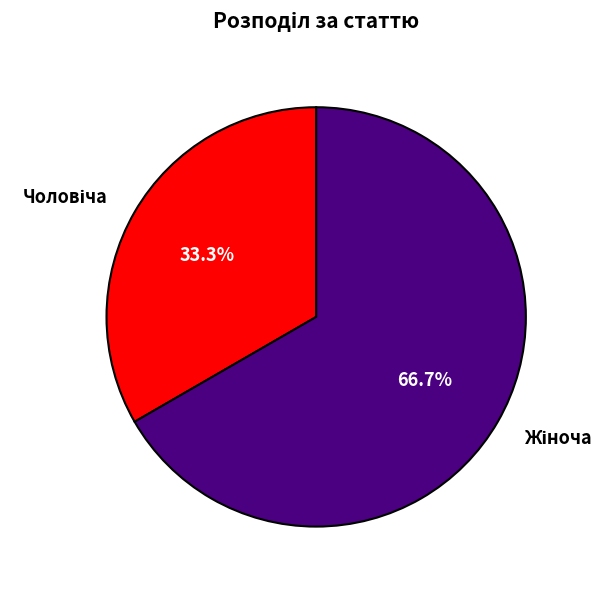

Count the number of slices in the pie.

2